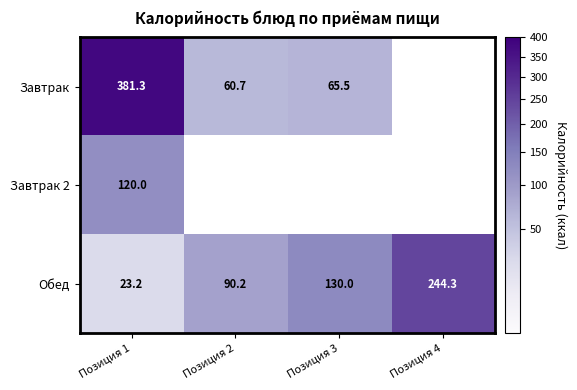

What is the difference between the maximum and second lowest values in the Обед series?

154.1